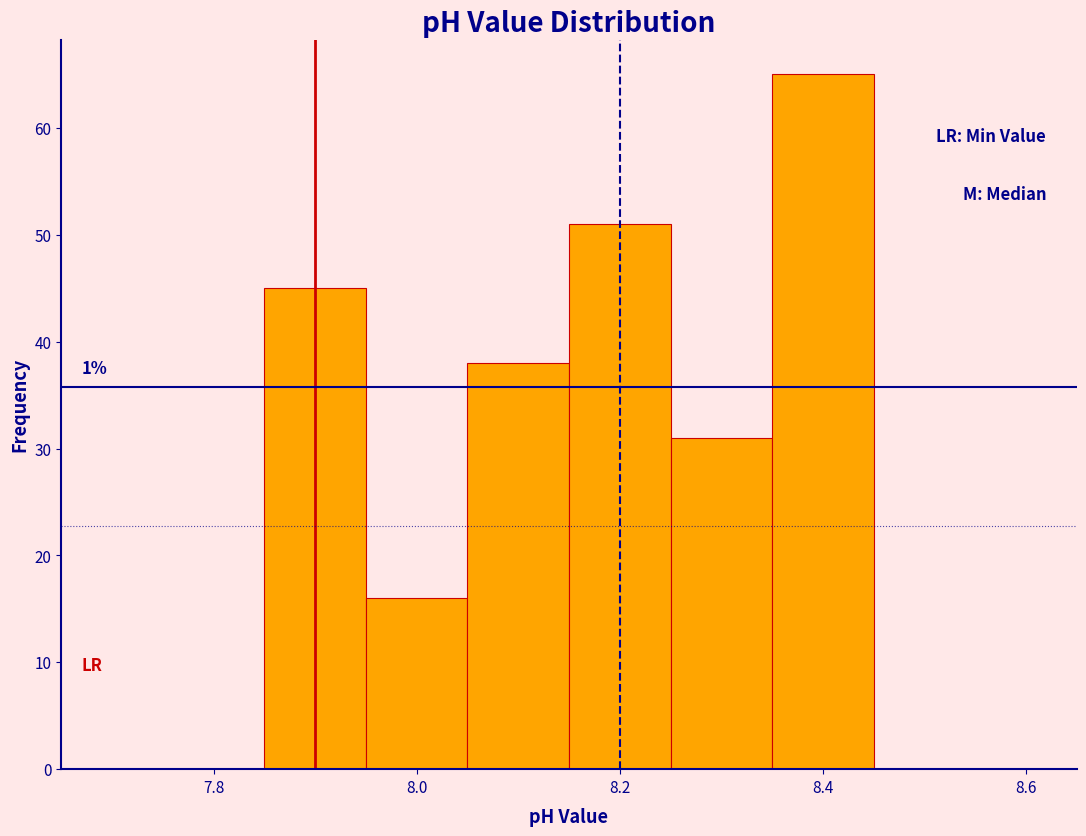

Which range on the x-axis has the tallest bar?

8.35 to 8.45